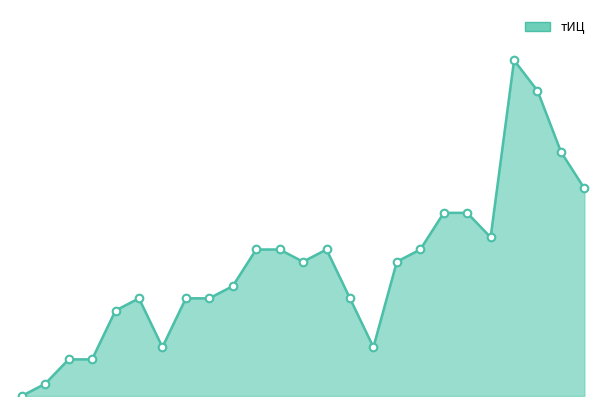

What is the total value across all series at 10?

60